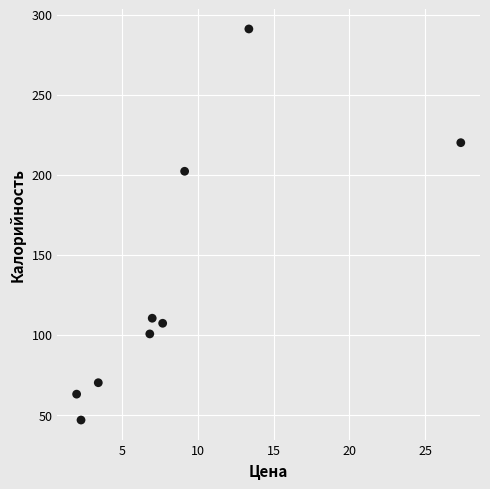

What is the range of X values (max minus min)?

25.4